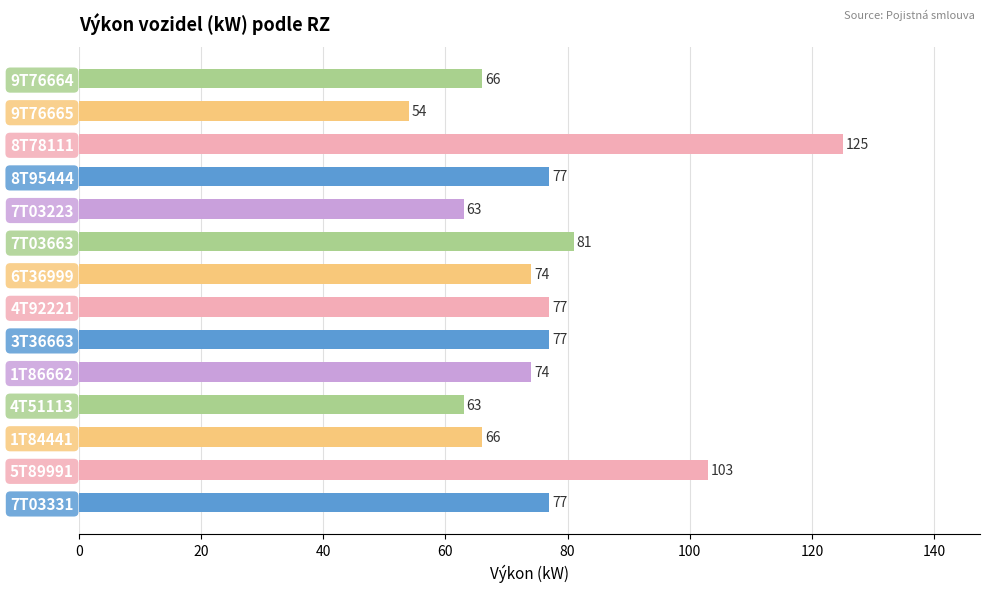

How many bars are there in total?

14